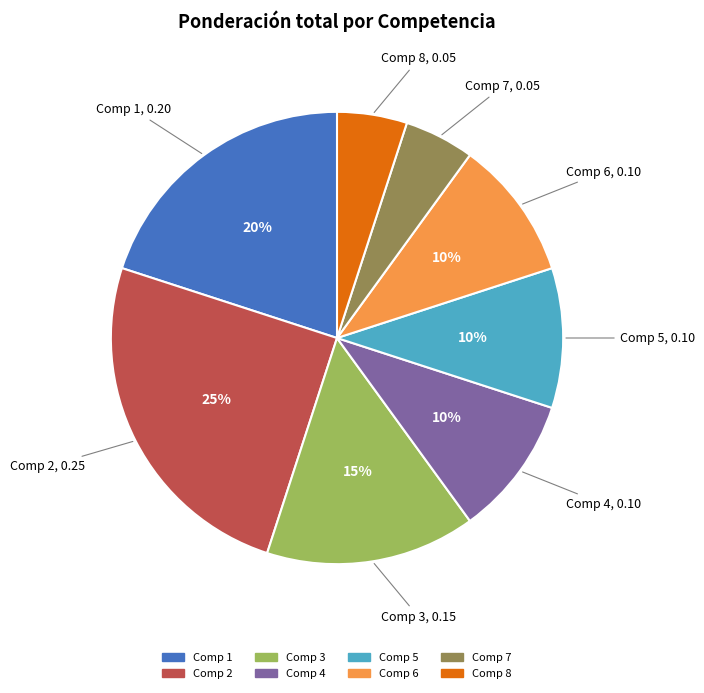

Is there any slice that represents more than half of the pie?

No